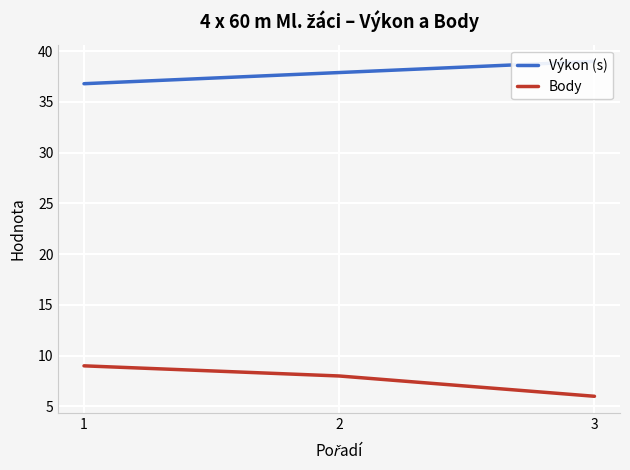

True or false: Výkon (s) has a value of 50.5 at 2.

False